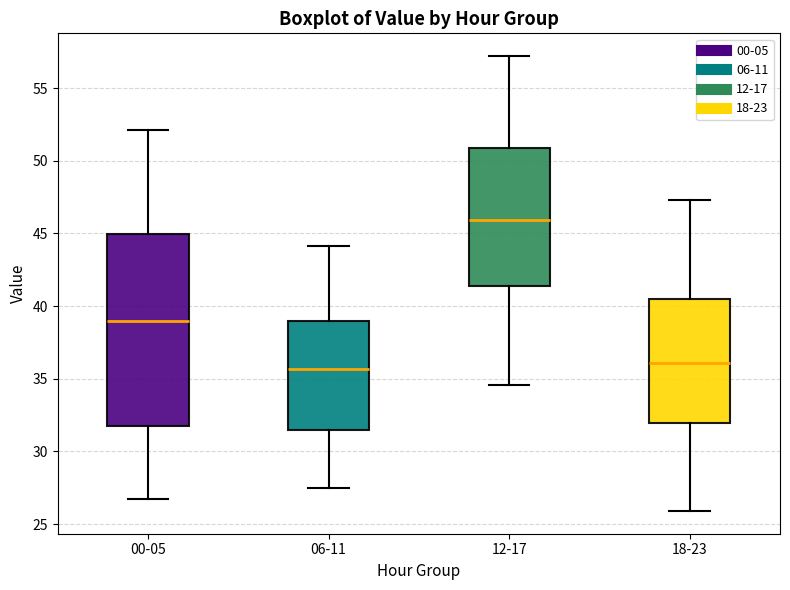

Reading left to right, read every box against the y-axis: the position of its median line, the range the box covers, and the ends of its whiskers. The values are not printed on the chart, so give them approximately, as read against the axis.

00-05: median 39.0, box 32.0 to 45.0, whiskers 26.5 to 52.0
06-11: median 35.5, box 31.5 to 39.0, whiskers 27.5 to 44.0
12-17: median 46.0, box 41.5 to 51.0, whiskers 34.5 to 57.0
18-23: median 36.0, box 32.0 to 40.5, whiskers 26.0 to 47.5